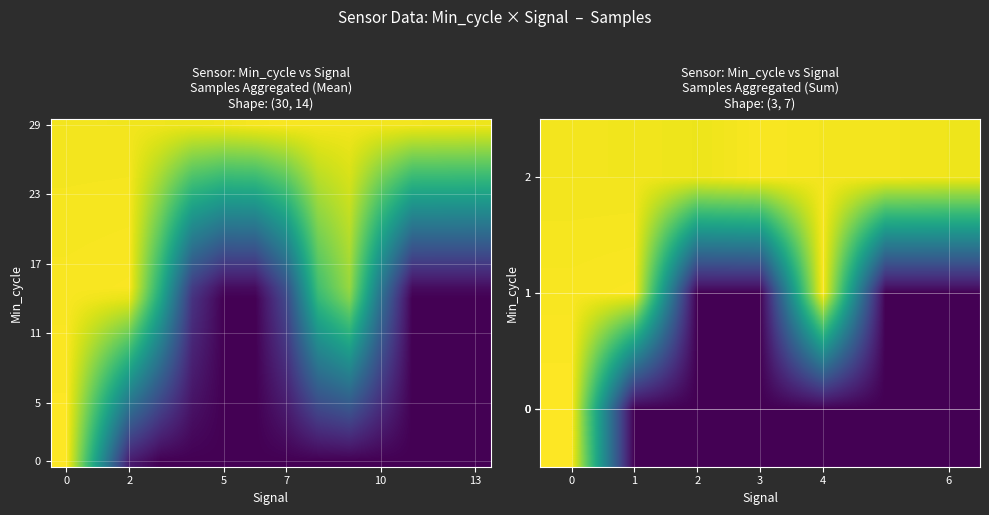

What is the difference between the highest and lowest values at 22?

5012966